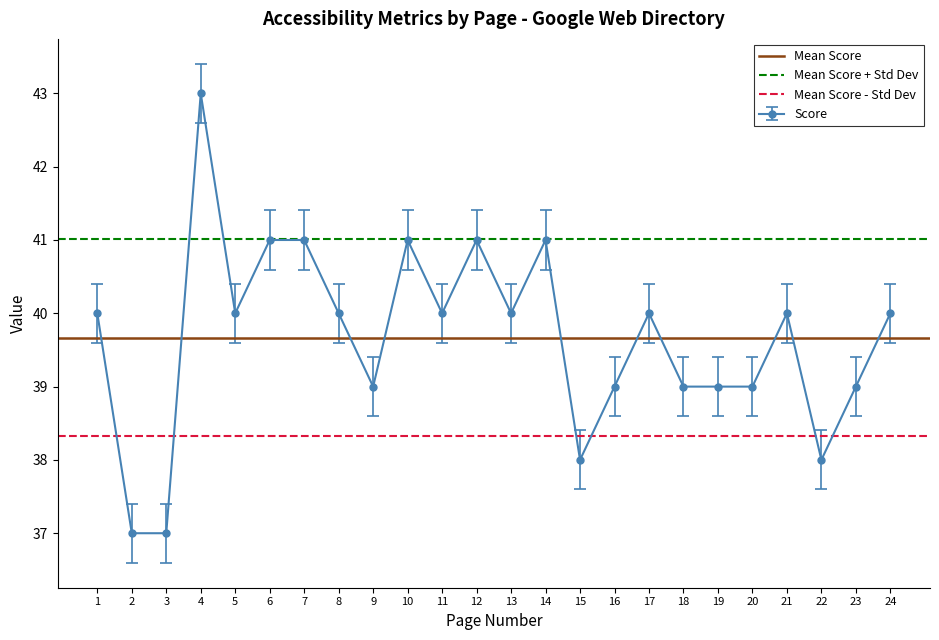

The Score series shows 40 at 5. True or false?

True